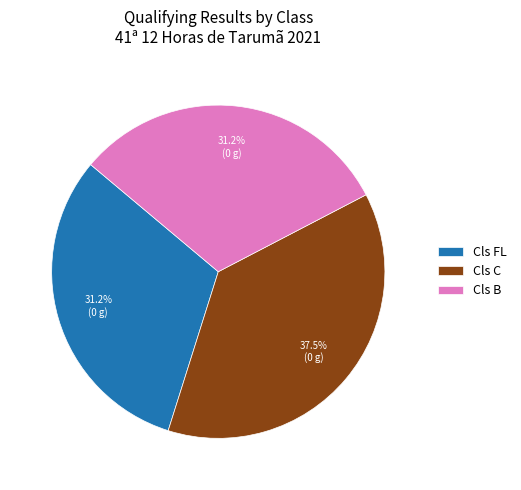

How many slices are in this pie chart?

3